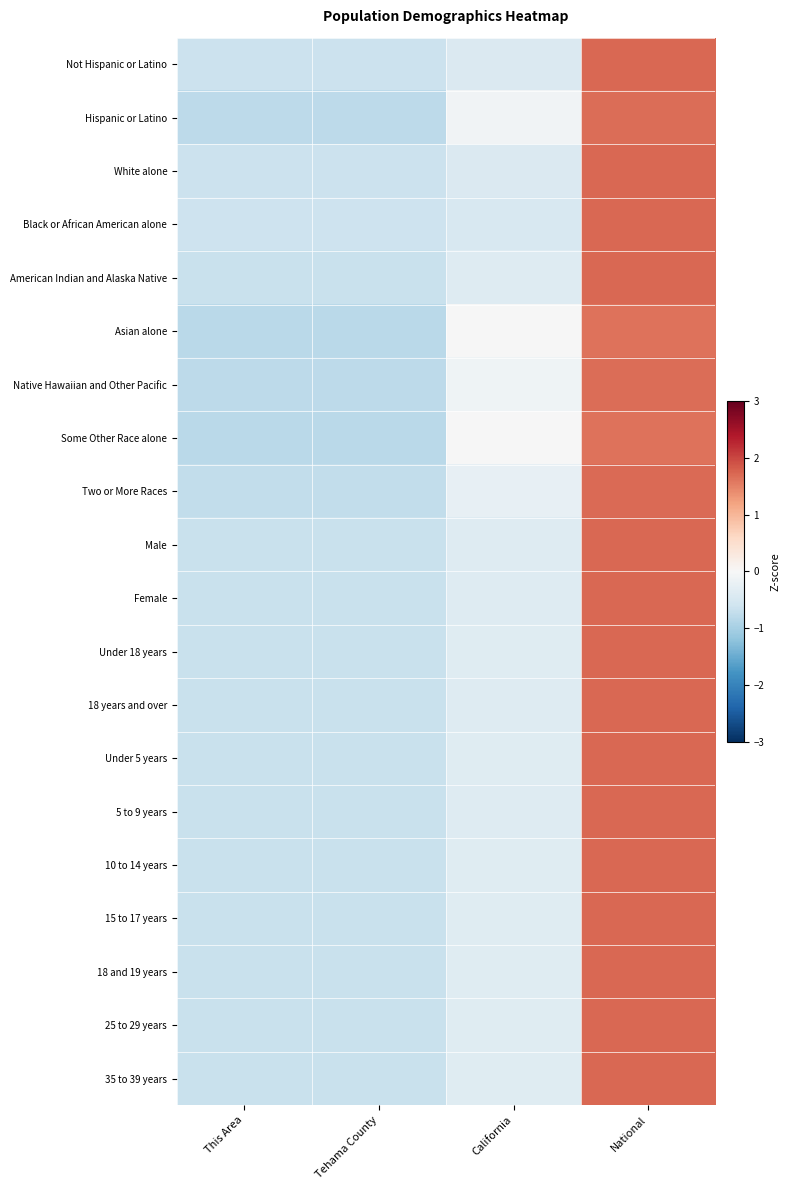

Reading left to right, list all the values displayed in this chart.

Not Hispanic or Latino: This Area=-0.6	Tehama County=-0.6	California=-0.4	National=1.7
Hispanic or Latino: This Area=-0.8	Tehama County=-0.8	California=-0.1	National=1.7
White alone: This Area=-0.7	Tehama County=-0.7	California=-0.4	National=1.7
Black or African American alone: This Area=-0.6	Tehama County=-0.6	California=-0.5	National=1.7
American Indian and Alaska Native: This Area=-0.7	Tehama County=-0.7	California=-0.4	National=1.7
Asian alone: This Area=-0.8	Tehama County=-0.8	California=-0.0	National=1.6
Native Hawaiian and Other Pacific: This Area=-0.8	Tehama County=-0.8	California=-0.1	National=1.7
Some Other Race alone: This Area=-0.8	Tehama County=-0.8	California=-0.0	National=1.6
Two or More Races: This Area=-0.7	Tehama County=-0.7	California=-0.2	National=1.7
Male: This Area=-0.7	Tehama County=-0.7	California=-0.4	National=1.7
Female: This Area=-0.7	Tehama County=-0.7	California=-0.4	National=1.7
Under 18 years: This Area=-0.7	Tehama County=-0.7	California=-0.4	National=1.7
18 years and over: This Area=-0.7	Tehama County=-0.7	California=-0.4	National=1.7
Under 5 years: This Area=-0.7	Tehama County=-0.7	California=-0.4	National=1.7
5 to 9 years: This Area=-0.7	Tehama County=-0.7	California=-0.4	National=1.7
10 to 14 years: This Area=-0.7	Tehama County=-0.7	California=-0.4	National=1.7
15 to 17 years: This Area=-0.7	Tehama County=-0.7	California=-0.4	National=1.7
18 and 19 years: This Area=-0.7	Tehama County=-0.7	California=-0.4	National=1.7
25 to 29 years: This Area=-0.7	Tehama County=-0.7	California=-0.4	National=1.7
35 to 39 years: This Area=-0.7	Tehama County=-0.7	California=-0.4	National=1.7